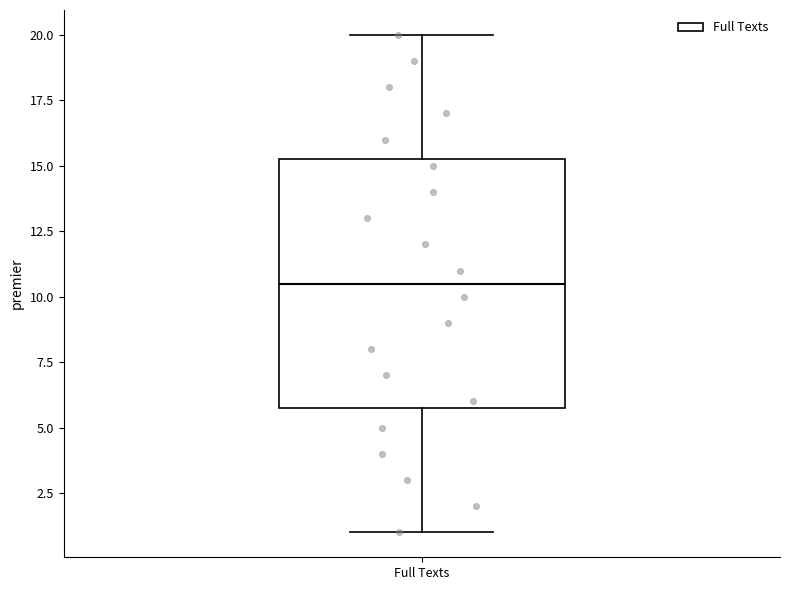

Read this box plot against the y-axis: the position of the median line, the range covered by the box, and the ends of both whiskers. The values are not printed on the chart, so give them approximately, as read against the axis.

median 10.5, box 6.0 to 15.5, whiskers 1.0 to 20.0